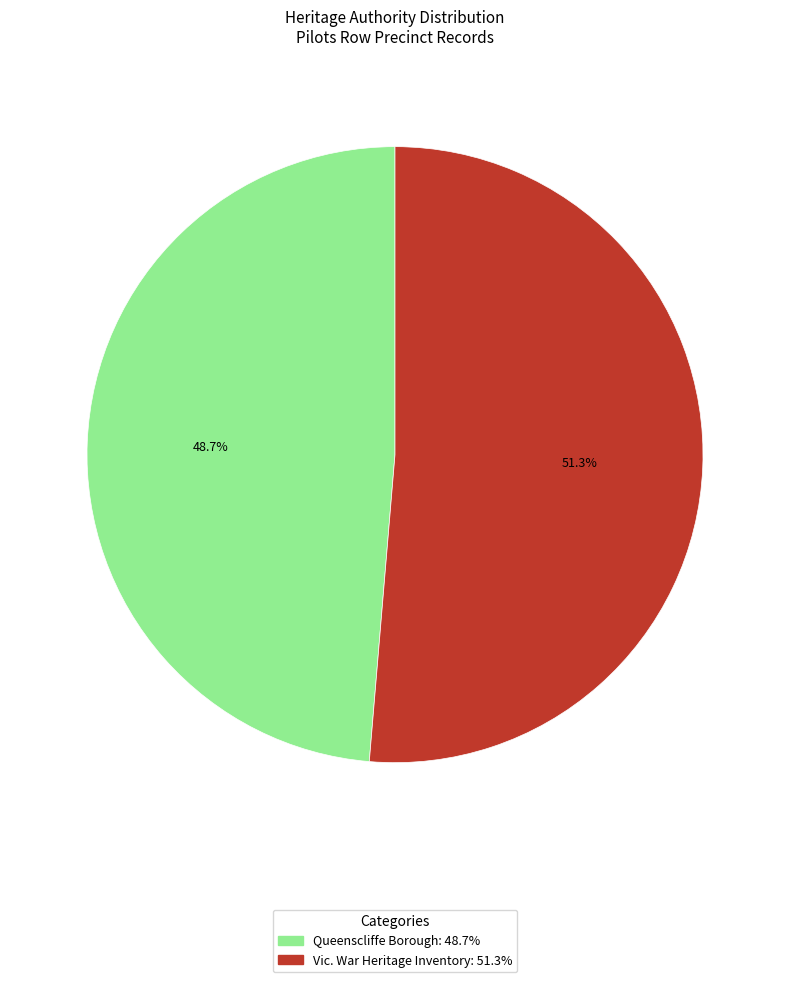

To the nearest percent, what percentage of the pie is Vic. War Heritage Inventory?

51%